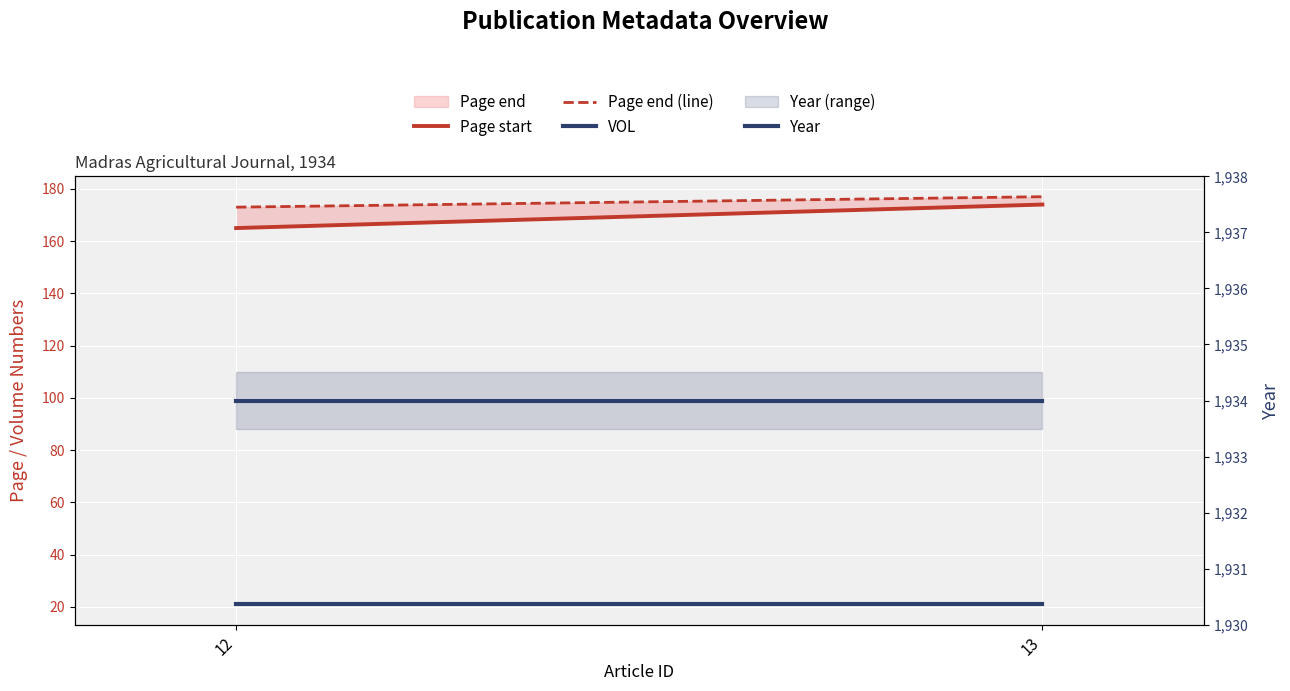

List the labels in order of Page end (line) value, largest first.

13, 12